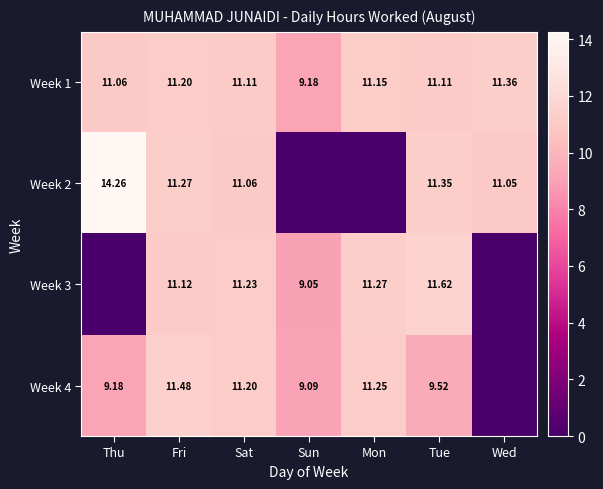

The value of Week 4 at Sat is 14.8. True or false?

False